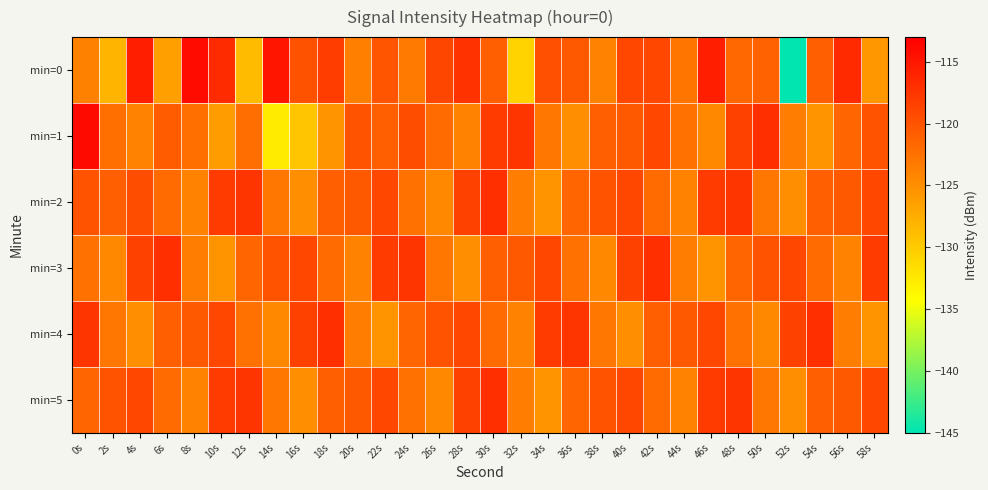

What is the maximum value shown in the chart?

-113.9